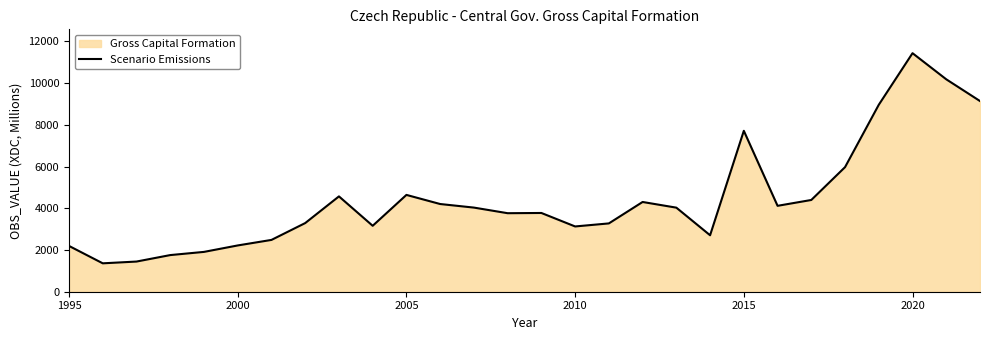

Reading left to right, what are all the values shown in this chart?

2194	1361	1446	1756	1909	2218	2483	3290	4569	3160	4640	4203	4032	3763	3774	3128	3274	4301	4029	2706	7712	4117	4397	5971	8960	11432	10180	9138